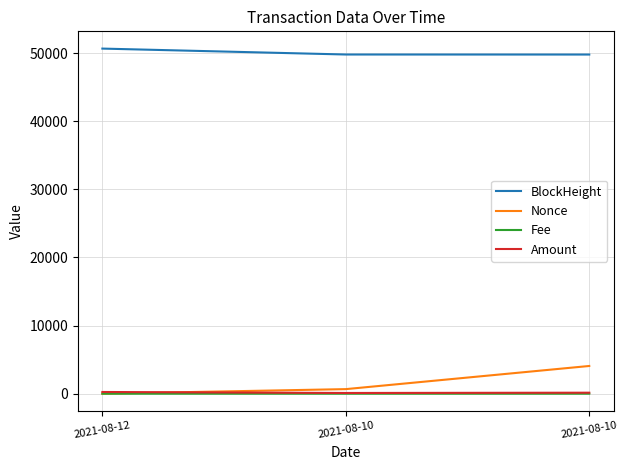

What is the greatest value displayed?

50662.0